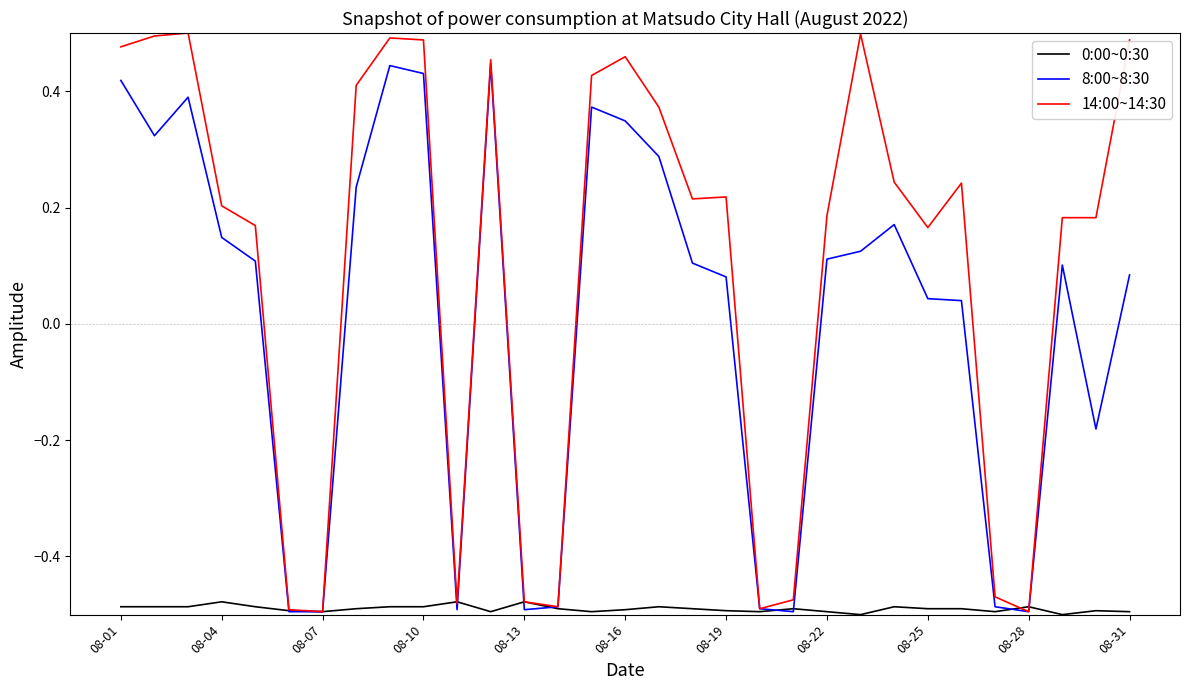

Which series has the largest range (max minus min)?

14:00~14:30